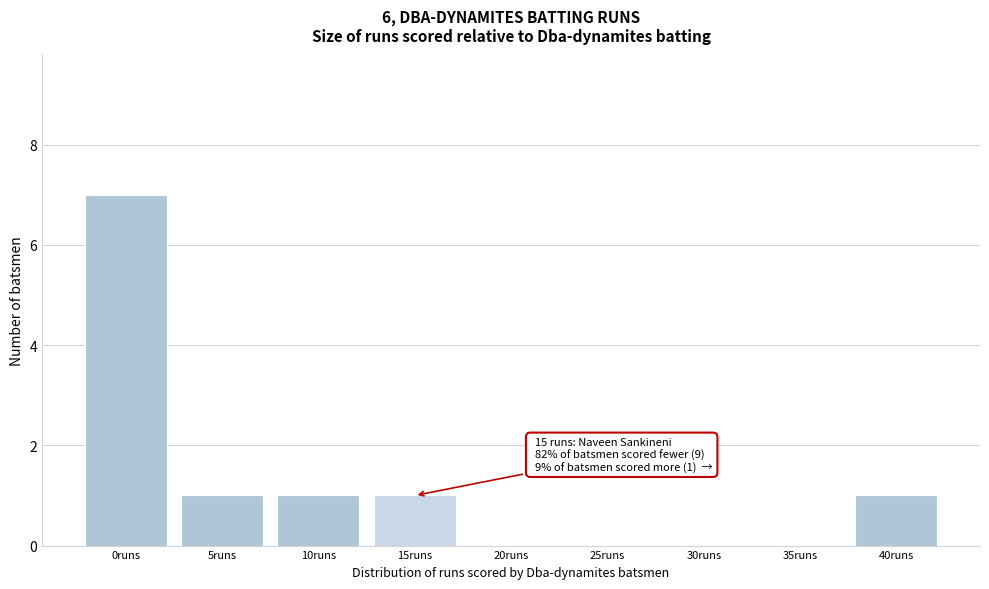

Reading right to left, transcribe all the data shown in this chart.

40runs=1	35runs=0	30runs=0	25runs=0	20runs=0	15runs=1	10runs=1	5runs=1	0runs=7